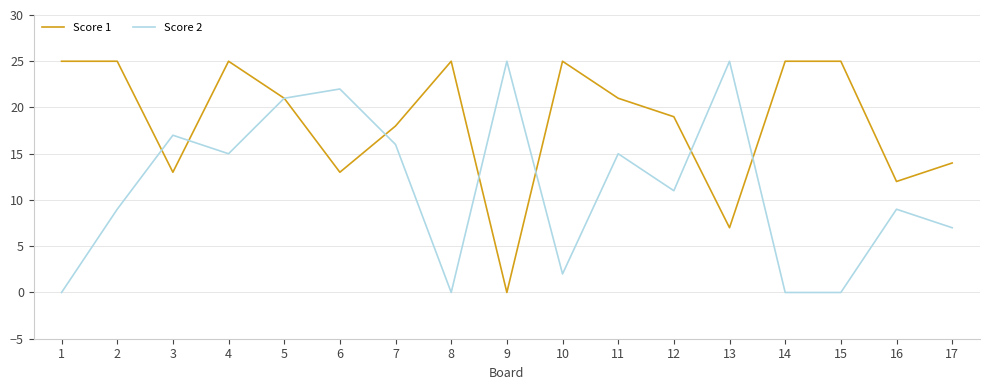

What is the total value across all series at 13?

32